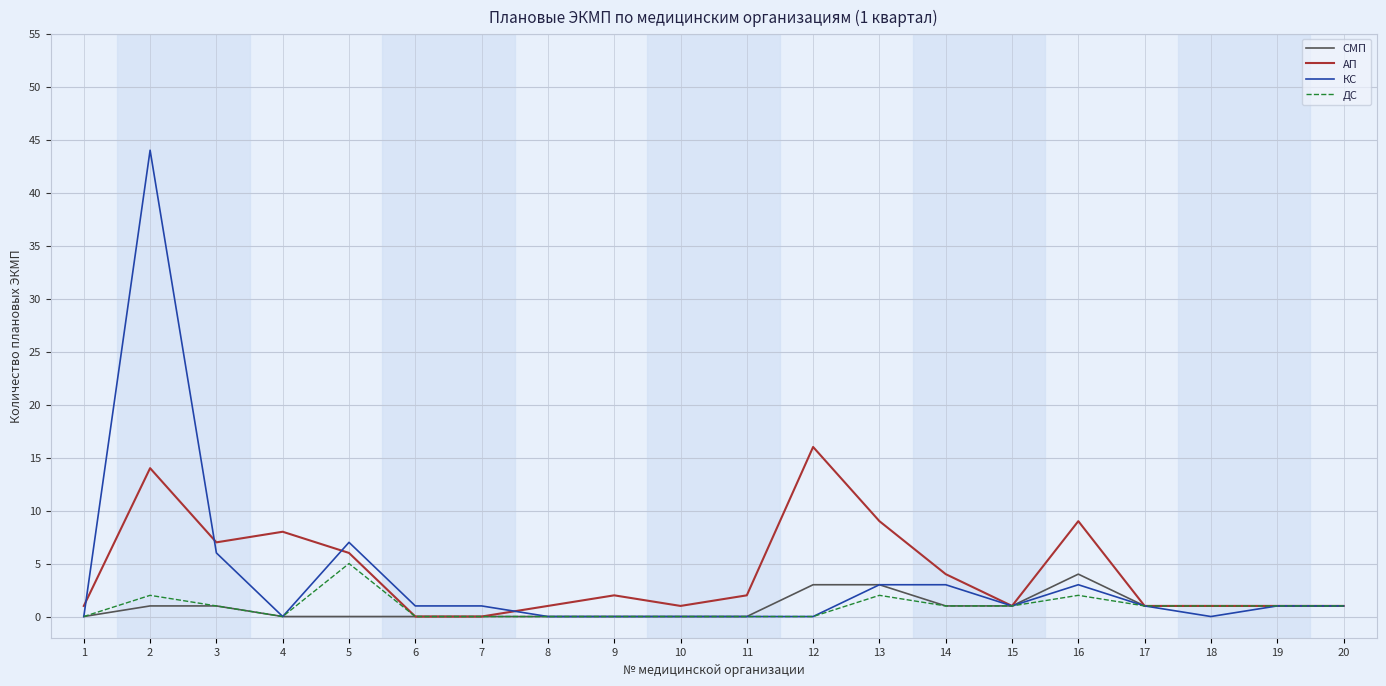

At which category is the sum across all series the highest?

2